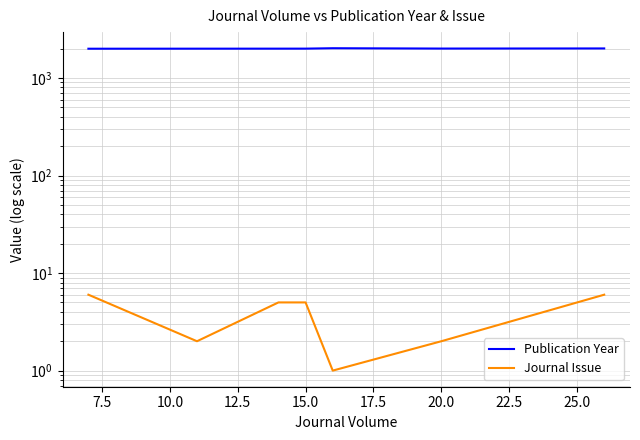

Rank the series at 7.5 from highest to lowest value.

Publication Year, Journal Issue